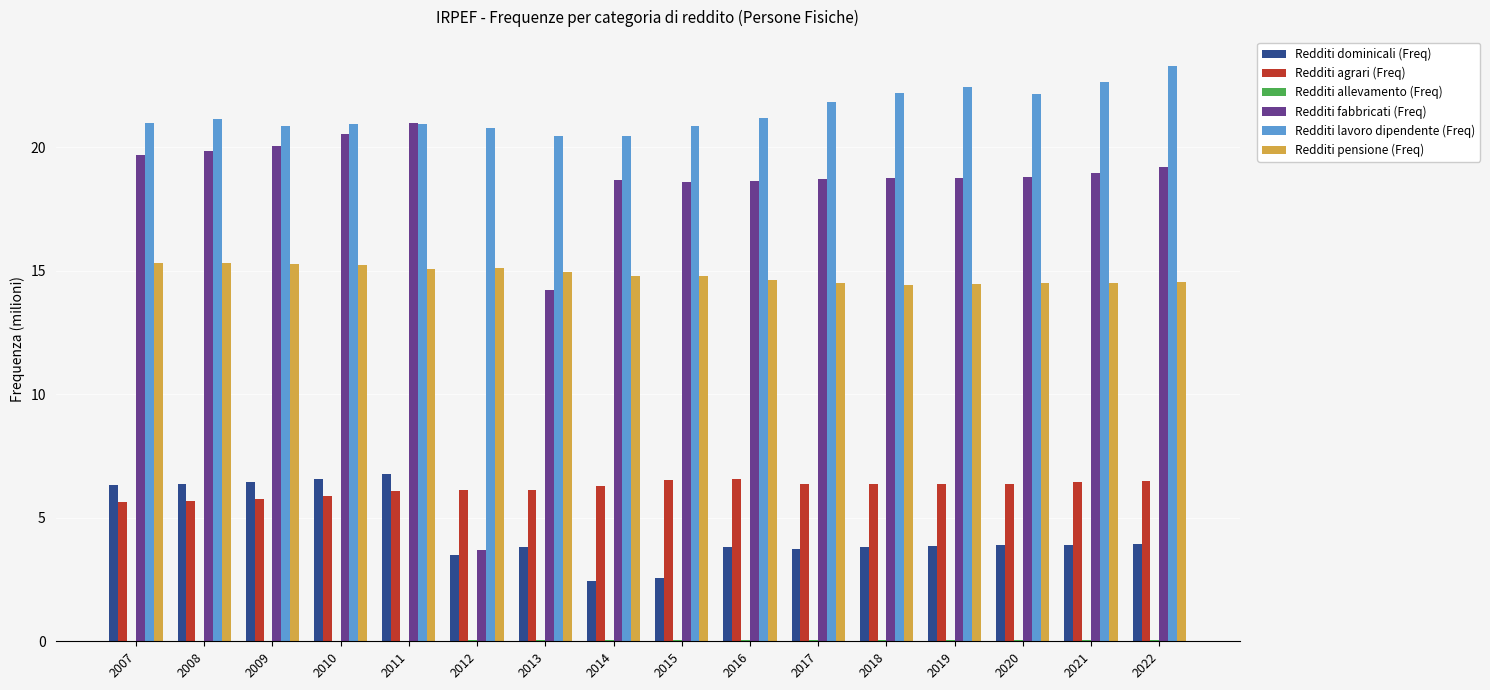

Which category has the highest value across all series?

2022